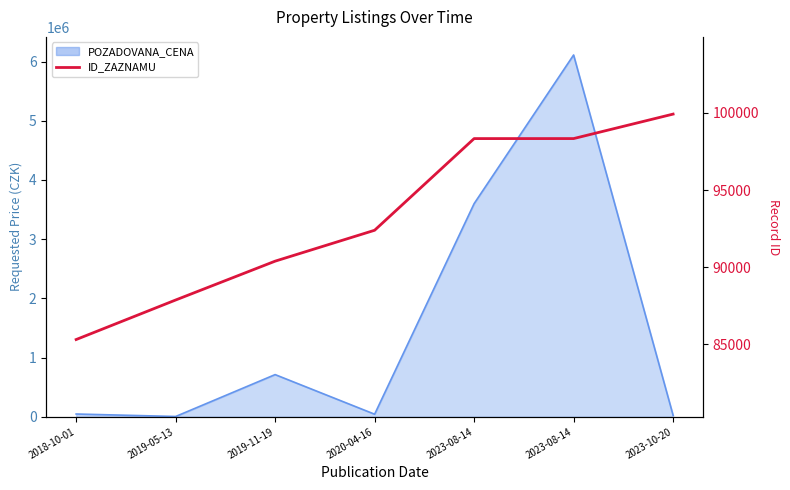

True or false: the data shows 90394 at 2019-11-19.

True